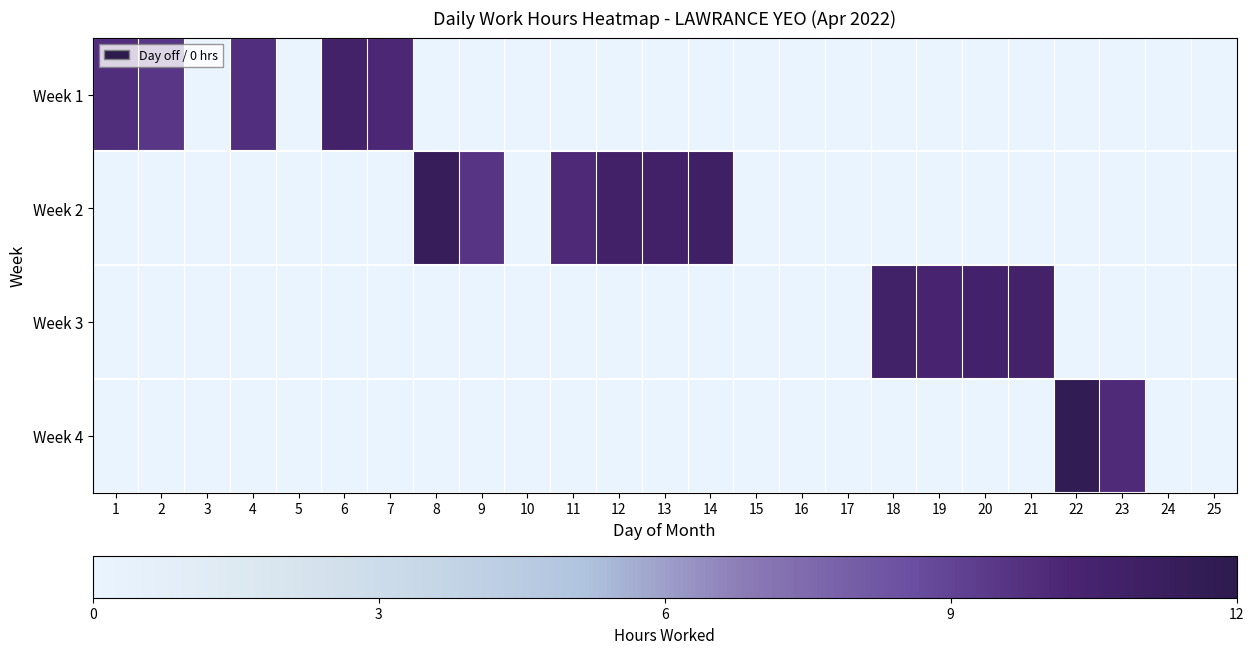

Between 23 and 17, which is larger?

23